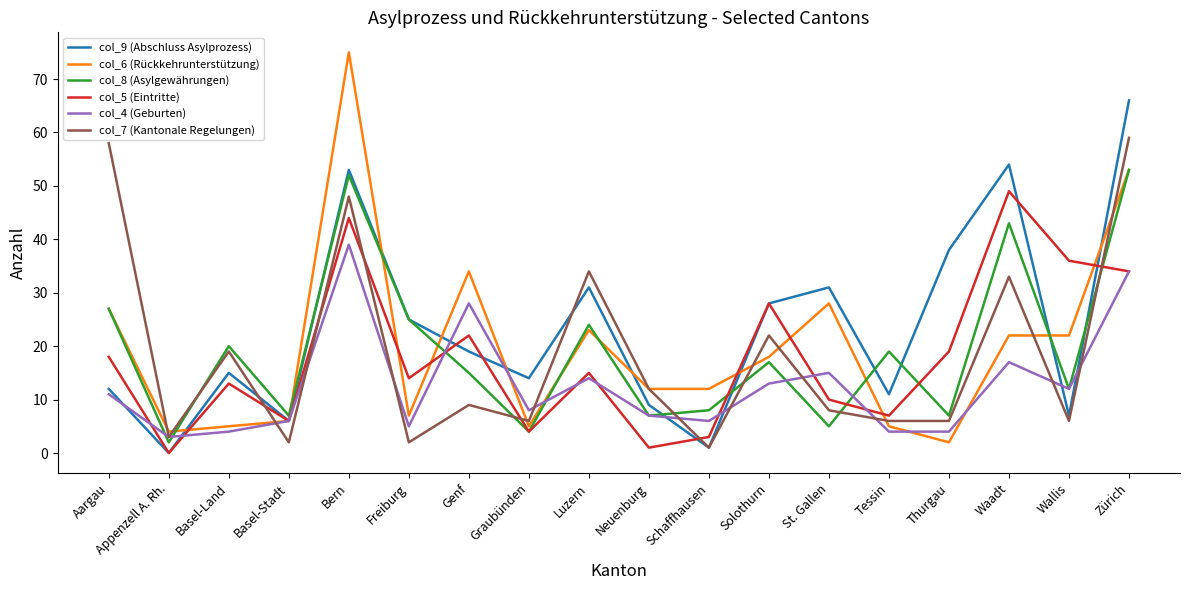

What is the difference between the maximum and minimum values in the col_9 (Abschluss Asylprozess) series?

66